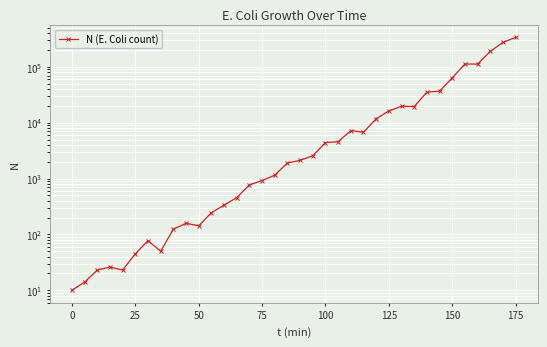

True or false: the data has more than 0 interior local peaks.

True